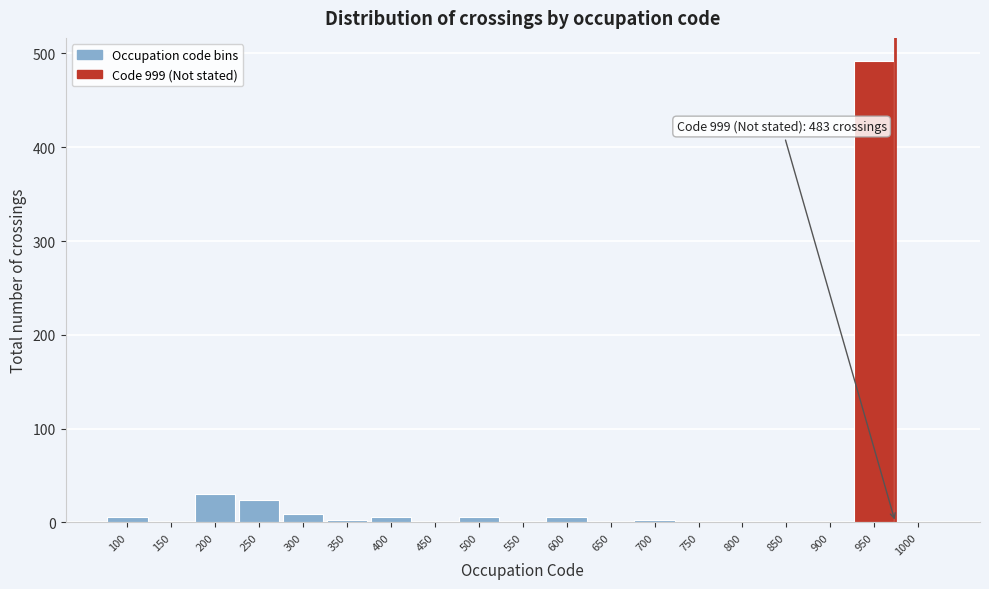

Reading left to right, what are all the values shown in this chart?

100=6	150=0	200=30	250=24	300=9	350=3	400=6	450=0	500=6	550=0	600=6	650=0	700=3	750=0	800=0	850=0	900=0	950=492	1000=0